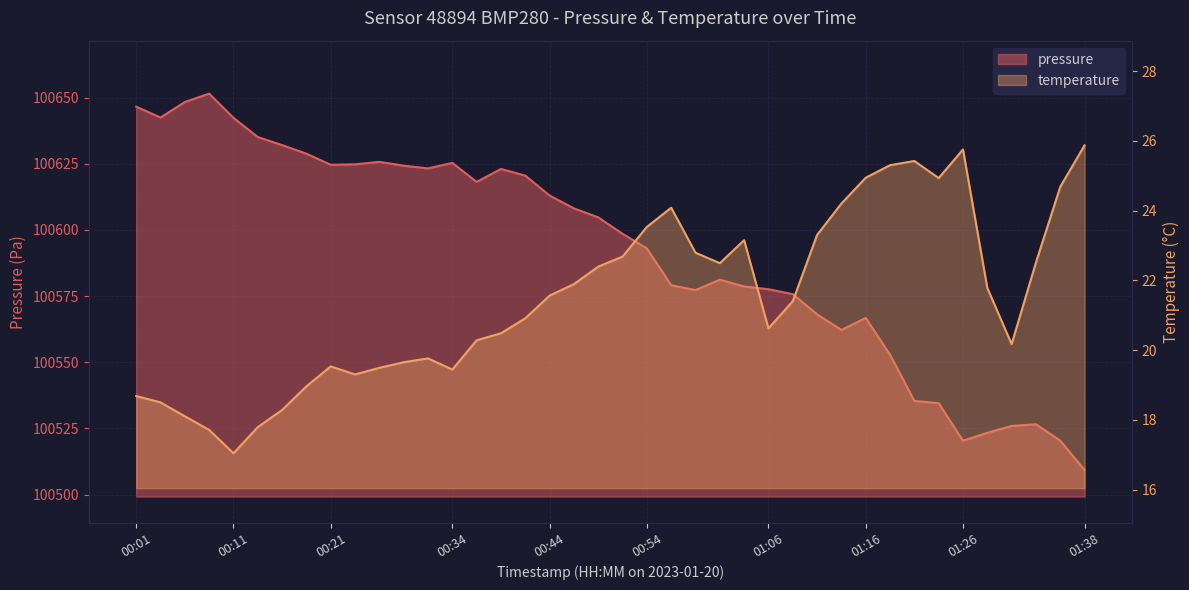

What is the difference between the second highest and second lowest values in the temperature series?

8.0